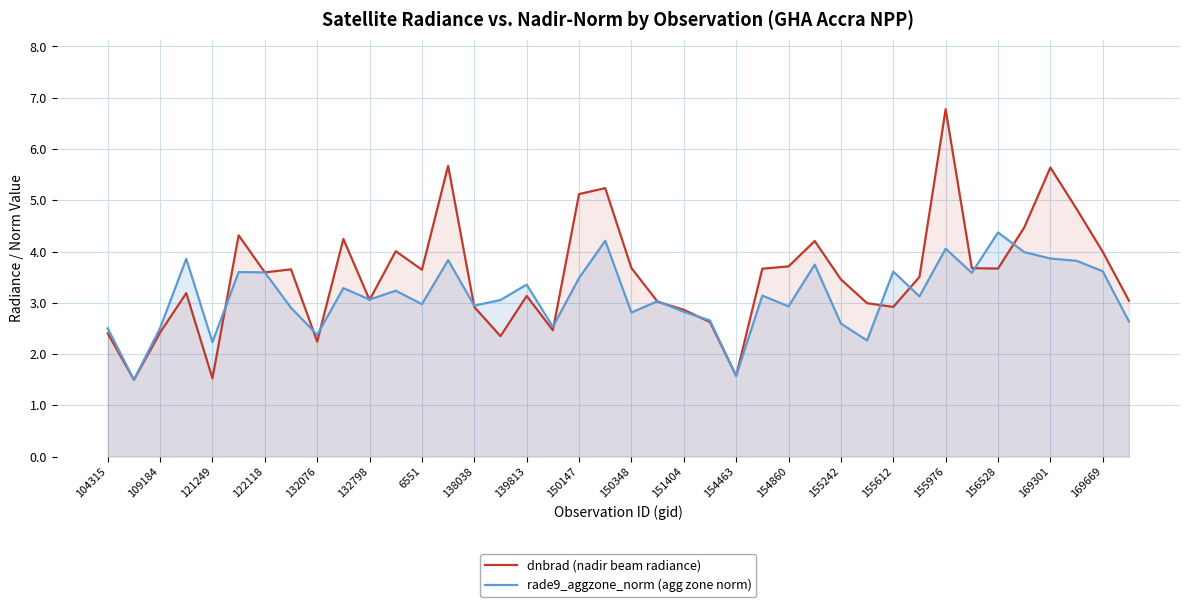

Does the chart have visible grid lines?

Yes